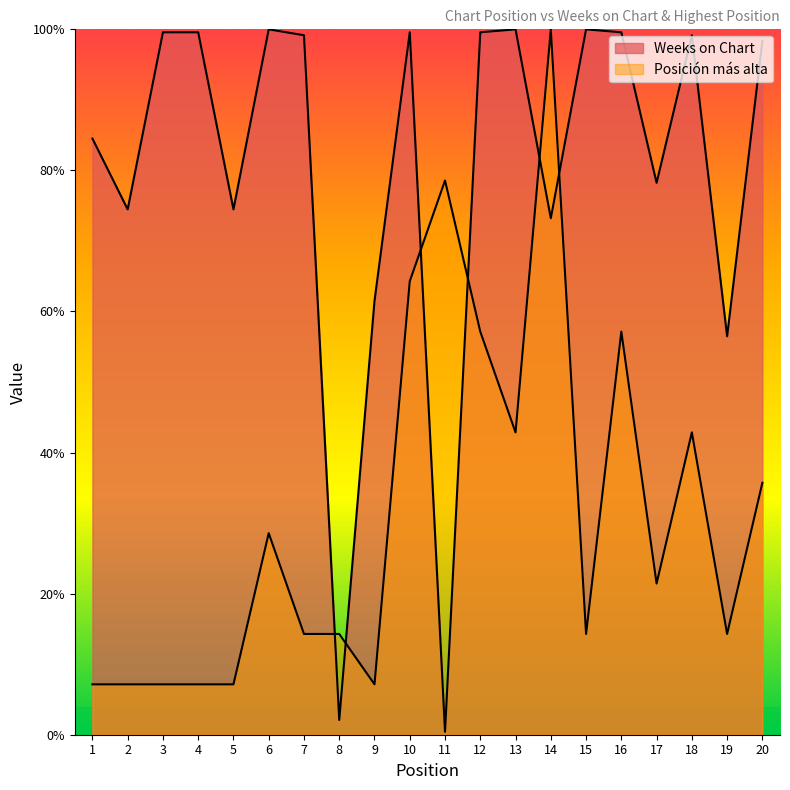

At which category is the sum across all series the highest?

14